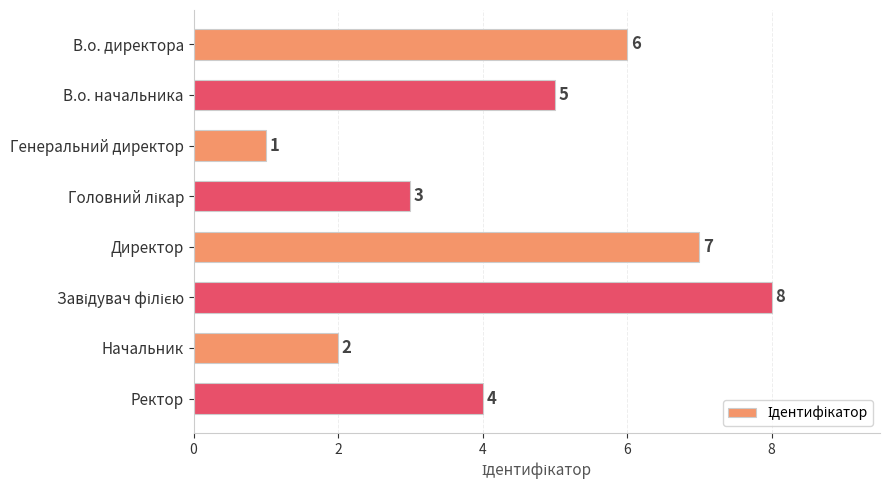

What is the ratio of the value at В.о. начальника to the value at В.о. директора?

0.8